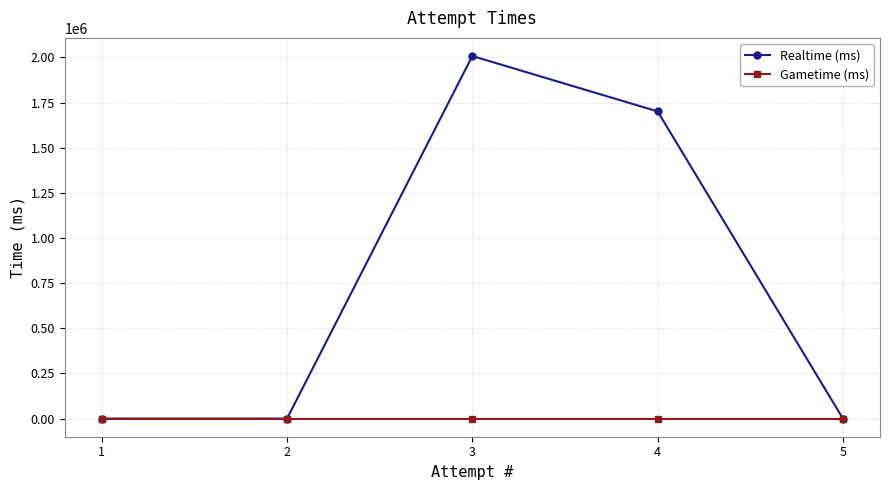

Reading left to right, extract all data points from this chart.

Realtime (ms): 1=0	2=0	3=2008060	4=1701272	5=0
Gametime (ms): 1=0	2=0	3=0	4=0	5=0